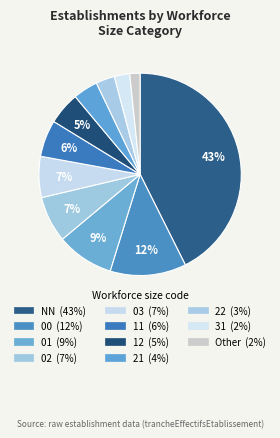

Count the number of slices in the pie.

11